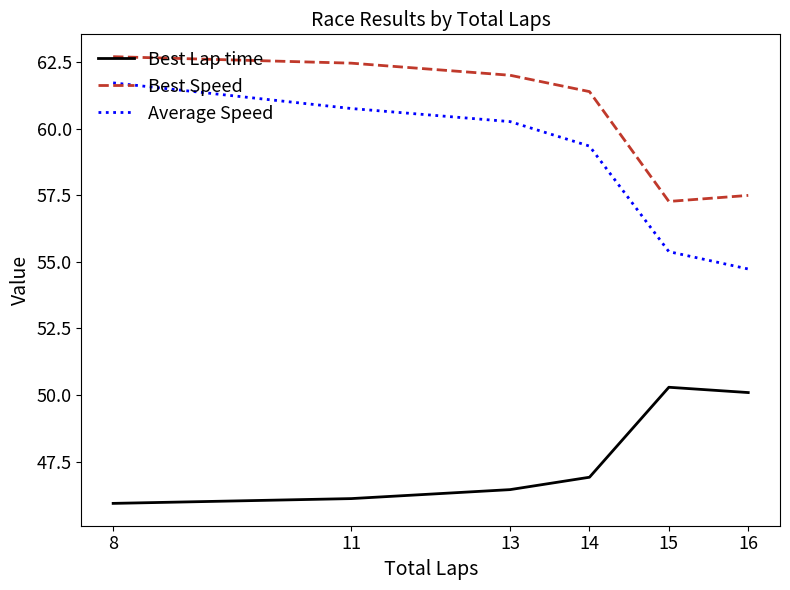

Is the value of Best Lap time at 8 greater than the value of Best Speed at 15?

No